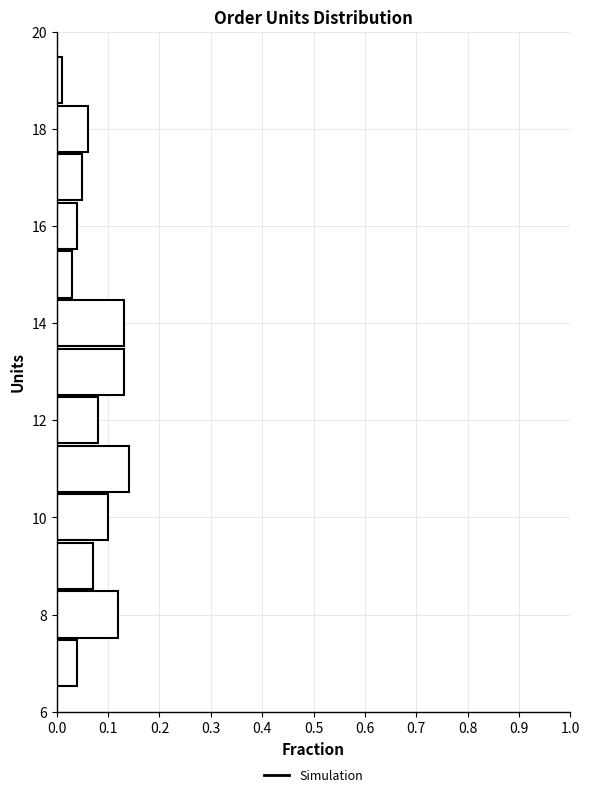

Which range on the y-axis has the longest bar?

10.5 to 11.5